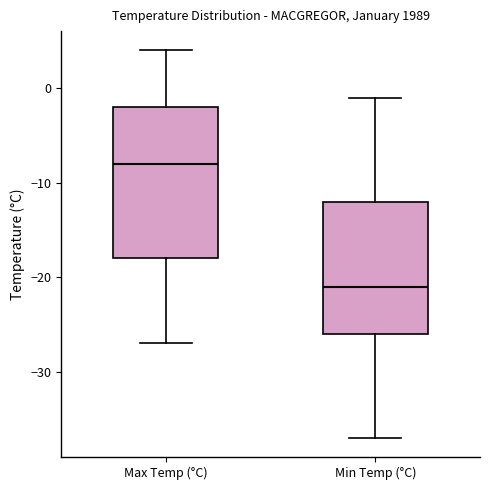

Reading left to right, transcribe this box plot: for each box, give where its median line is, the range the box spans, and where its two whiskers end, as read against the y-axis. The values are not printed on the chart, so give them approximately, as read against the axis.

Max Temp (°C): median -8, box -18 to -2, whiskers -27 to 4
Min Temp (°C): median -21, box -26 to -12, whiskers -37 to -1